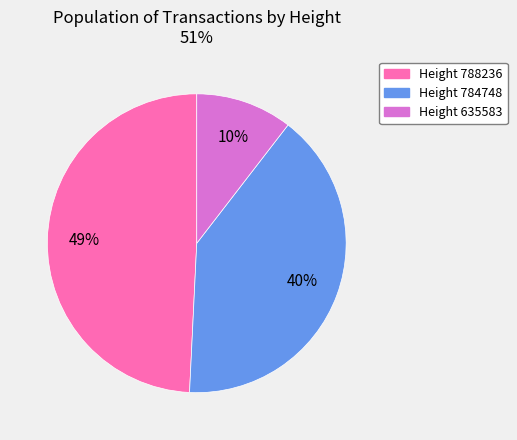

To the nearest percent, what is the average slice percentage?

33%